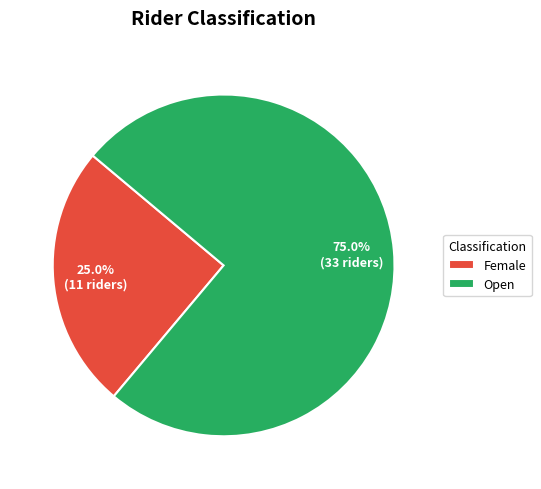

Approximately how many times larger is the value at Open compared to Female?

3.0